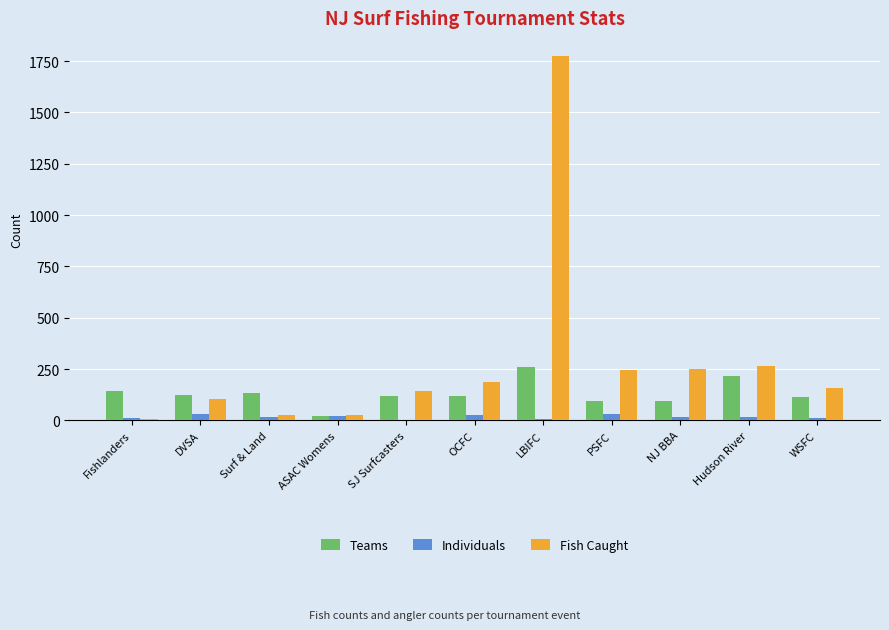

What is the difference between the Teams values at Fishlanders and LBIFC?

118